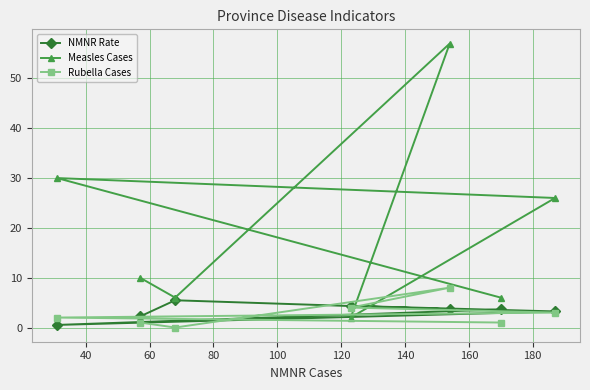

Which series has the largest total across all categories?

Measles Cases